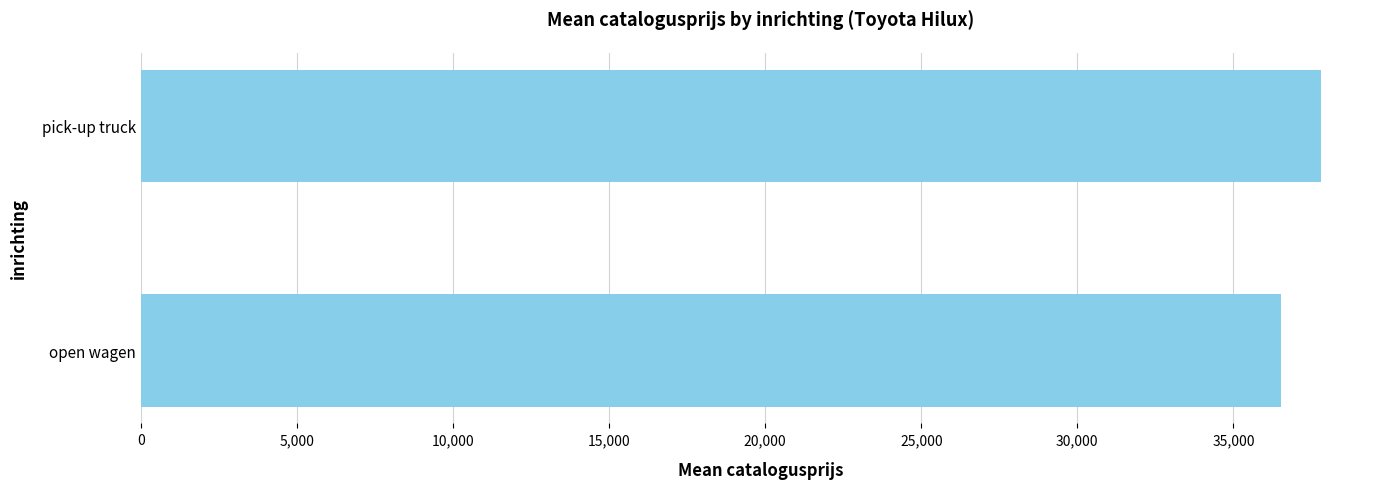

Are the bars horizontal?

Yes